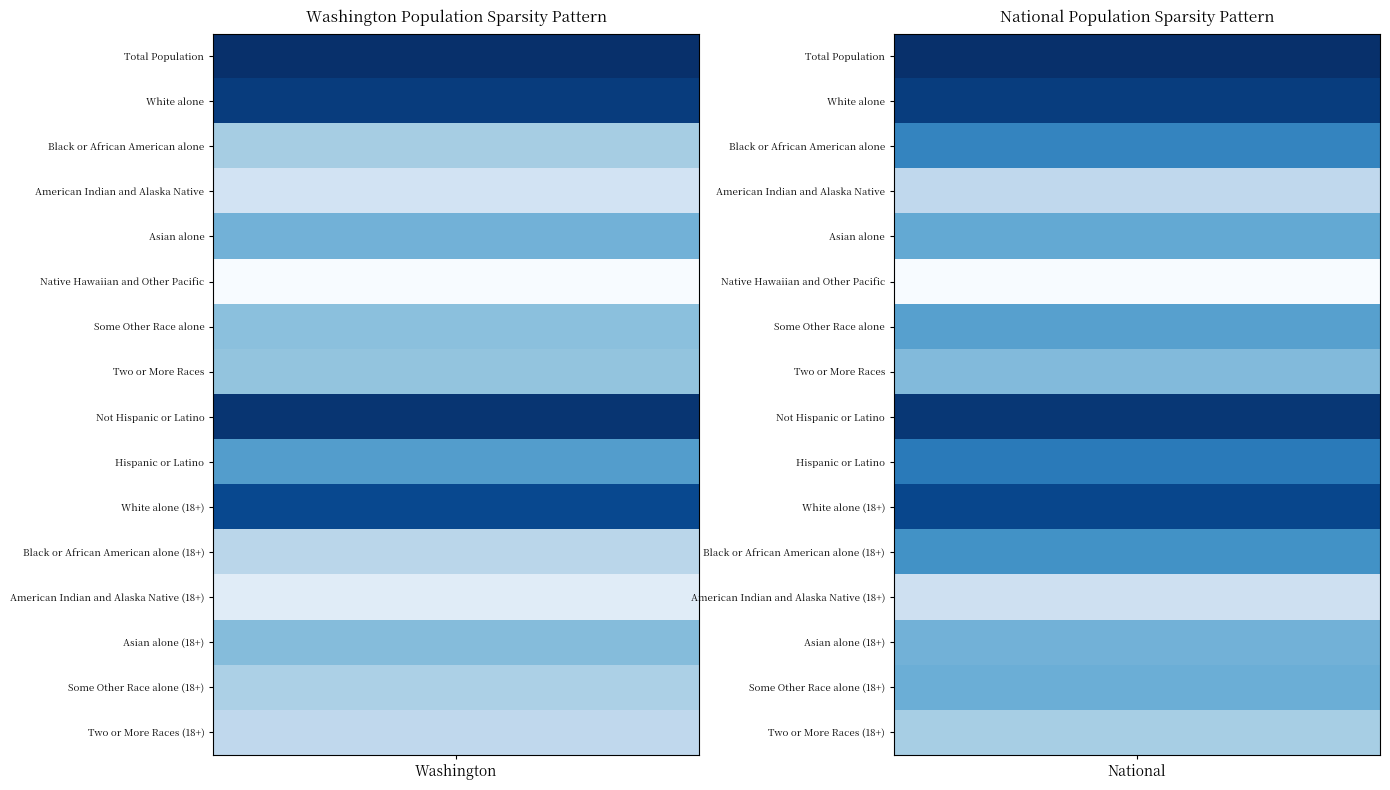

True or false: Washington has a value of 6.8 at 6.

True